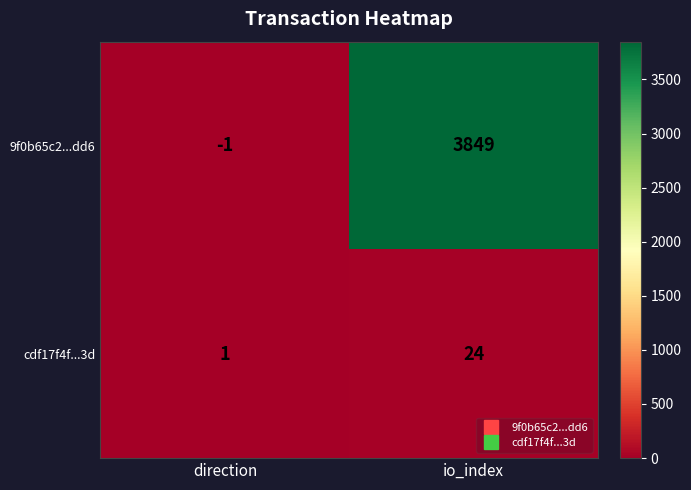

Reading left to right, transcribe all the data shown in this chart.

9f0b65c2...dd6: direction=-1	io_index=3849
cdf17f4f...3d: direction=1	io_index=24